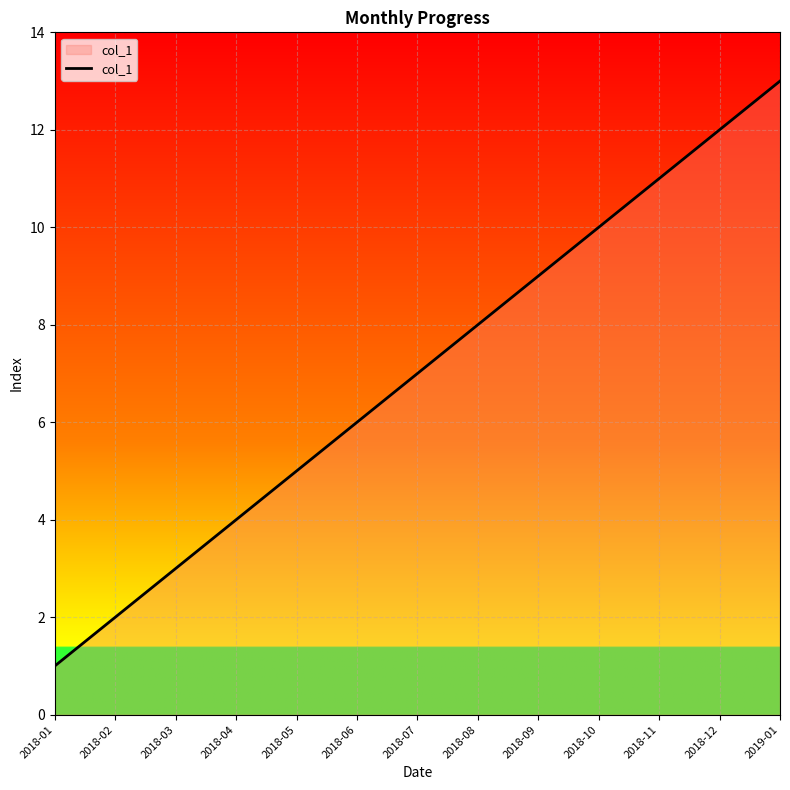

Is it true that the value at 2018-04 is 4?

True